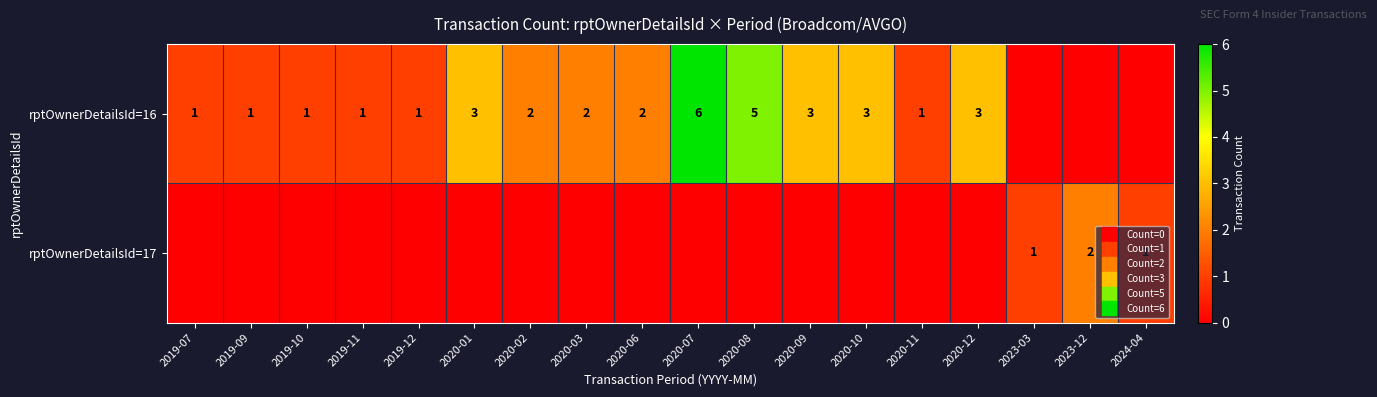

How many distinct data groups are displayed?

2